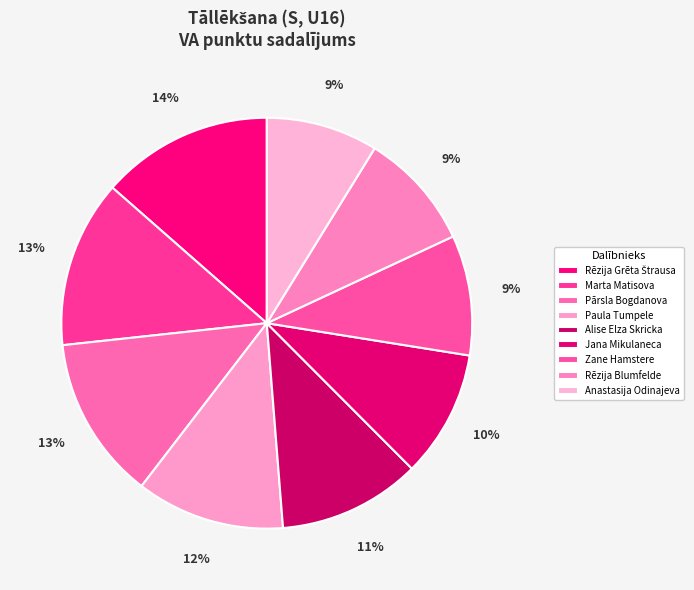

How many segments does this pie chart have?

9